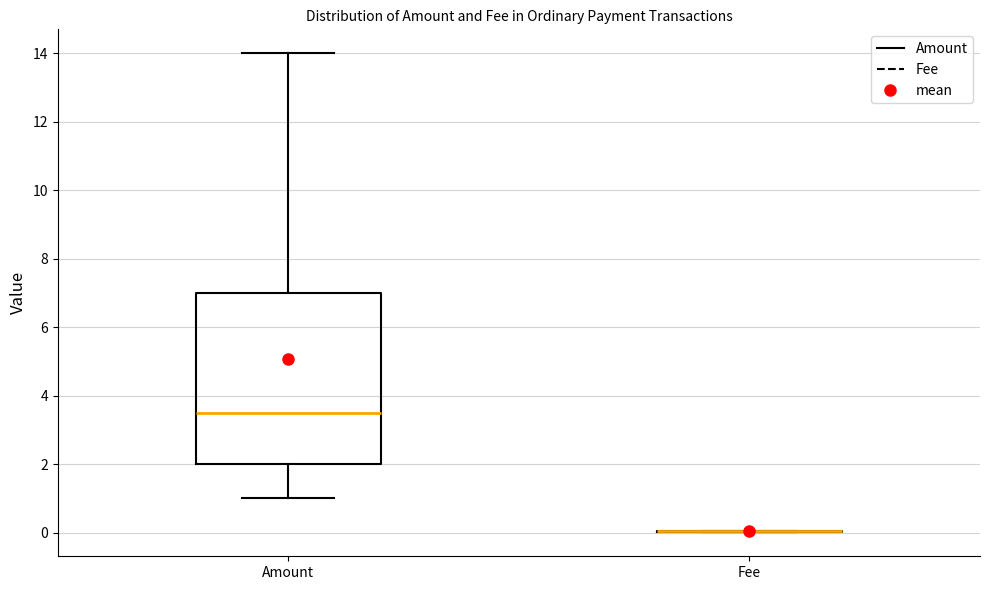

Reading left to right, read every box against the y-axis: the position of its median line, the range the box covers, and the ends of its whiskers. The values are not printed on the chart, so give them approximately, as read against the axis.

Amount: median 3.6, box 2.0 to 7.0, whiskers 1.0 to 14.0
Fee: box collapsed to a line at 0.0, whiskers 0.0 to 0.0